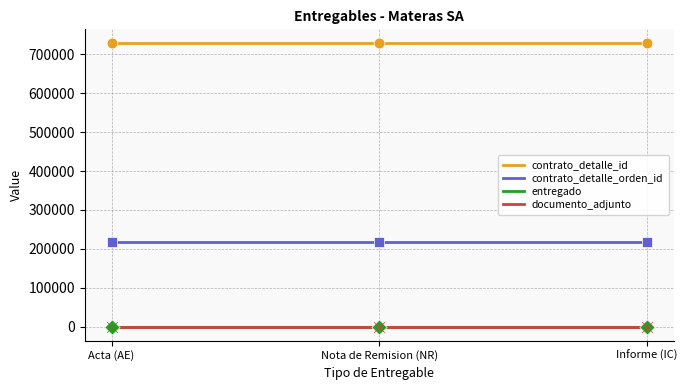

Which series contains the highest Y value?

contrato_detalle_id